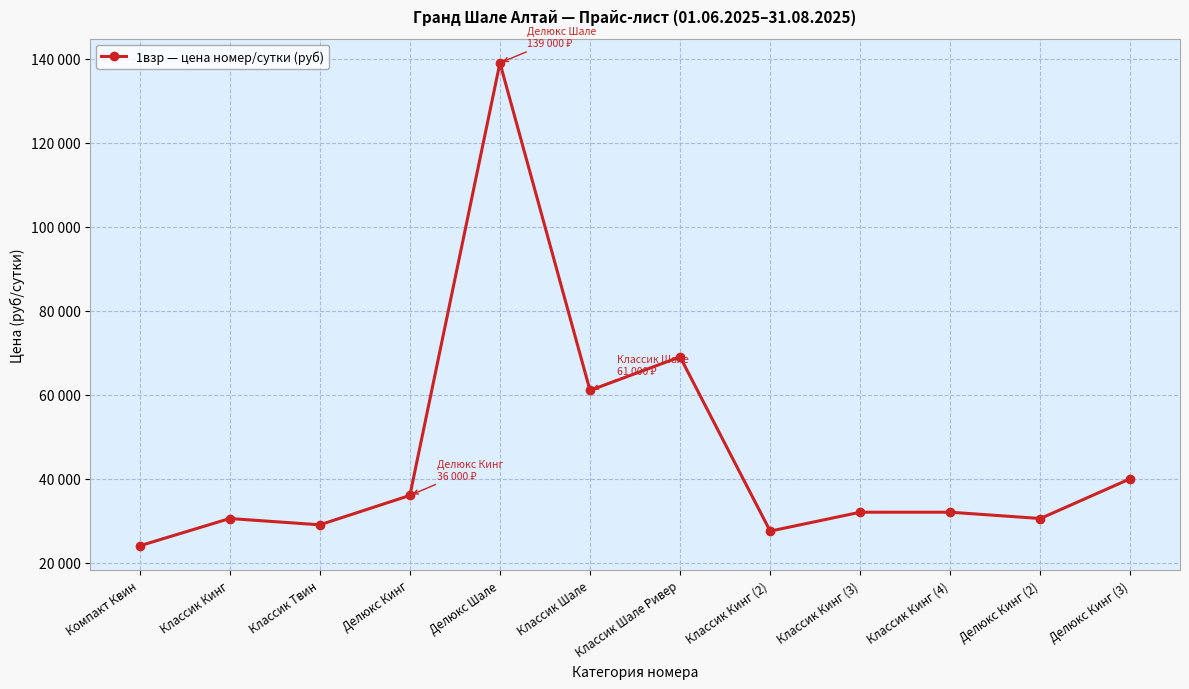

Where is the data nearest to the value 81500?

Классик Шале Ривер